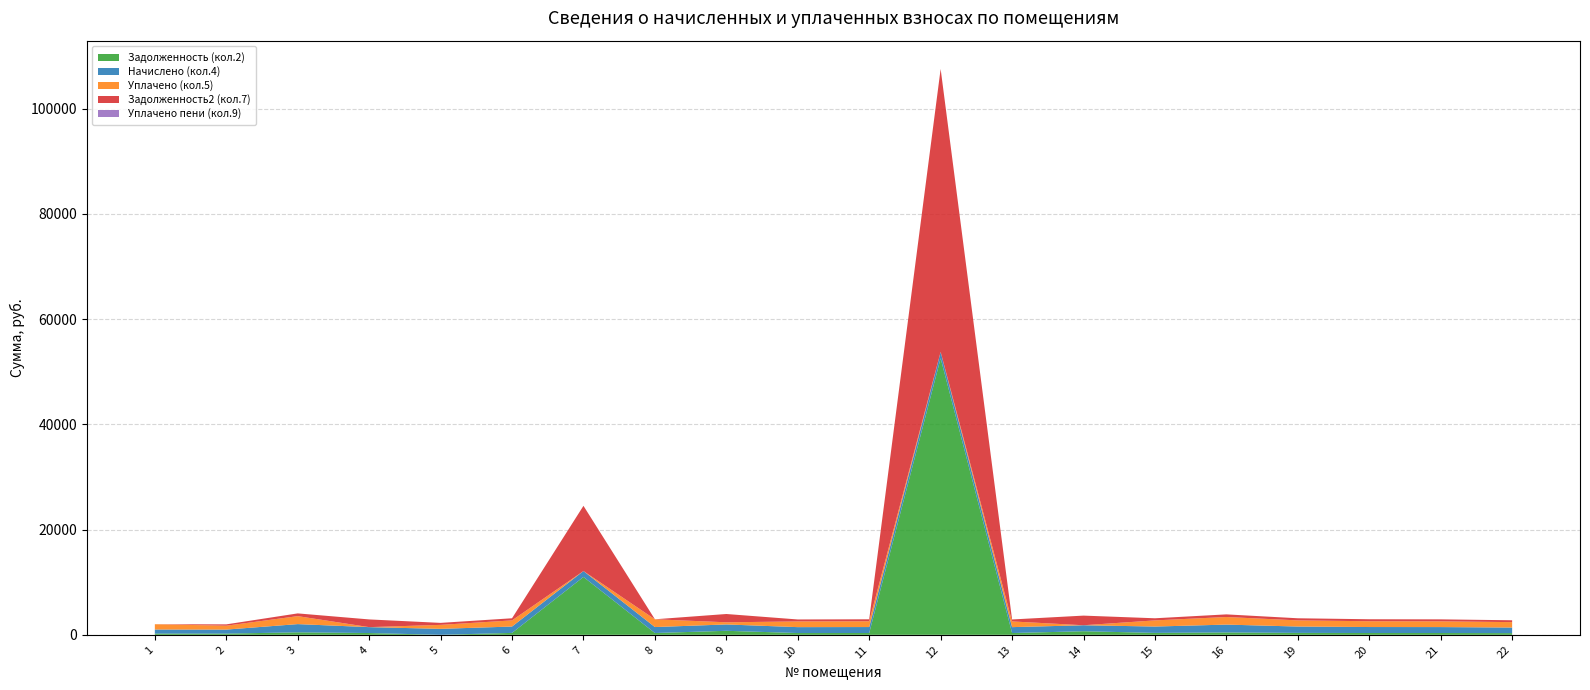

Reading right to left, what are all the values shown in this chart?

Задолженность (кол.2): 320.0	340.0	342.3	363.9	449.5	363.9	683.1	337.7	52549.1	341.6	337.7	762.3	341.6	10993.6	363.9	0.1	338.6	471.1	229.8	232.8
Начислено (кол.4): 1062.0	1128.5	1136.2	1207.9	1491.9	1207.9	1133.6	1120.8	1207.9	1133.6	1120.8	1207.9	1133.6	1120.8	1207.9	1133.6	1120.8	1563.5	762.6	772.8
Уплачено (кол.5): 1028.0	1092.3	1100.3	1169.2	1444.1	1169.2	0.0	1084.9	0.0	1097.3	1084.9	407.3	1475.2	0.0	1169.2	755.9	0.0	1513.4	738.1	1005.4
Задолженность2 (кол.7): 354.0	376.2	378.2	402.6	497.3	402.6	1830.2	373.6	53757.0	377.9	373.6	1576.0	0.0	12393.6	402.6	377.9	1464.7	521.2	254.2	0.0
Уплачено пени (кол.9): 0.0	0.0	0.0	0.0	0.0	0.0	0.0	0.0	0.0	0.0	0.0	0.0	0.0	0.0	0.0	0.0	0.0	0.0	0.0	0.3